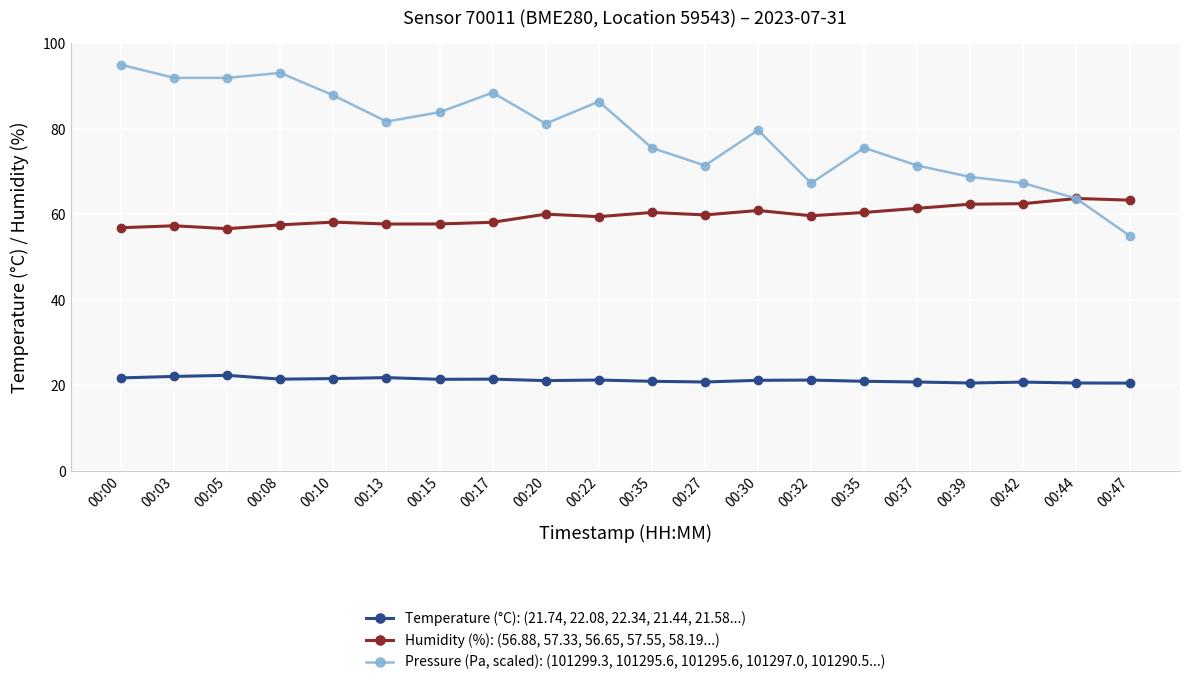

True or false: Humidity (%): (56.88, 57.33, 56.65, 57.55, 58.19...) and Pressure (Pa, scaled): (101299.3, 101295.6, 101295.6, 101297.0, 101290.5...) intersect in this chart.

True